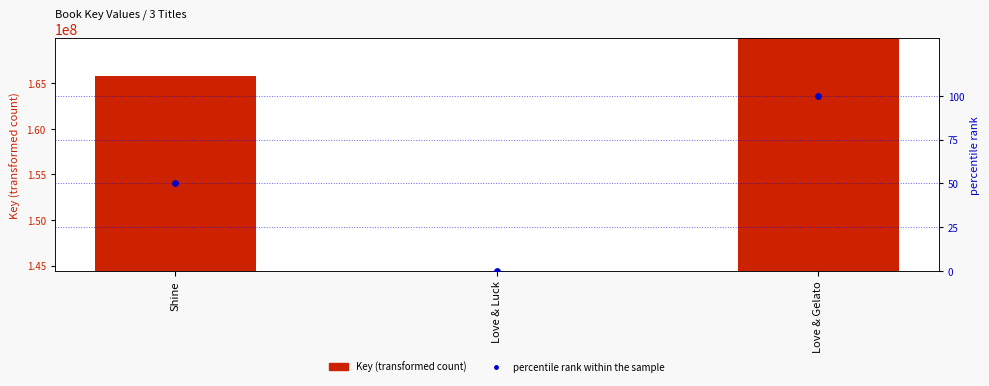

Which series contains the highest Y value?

Key